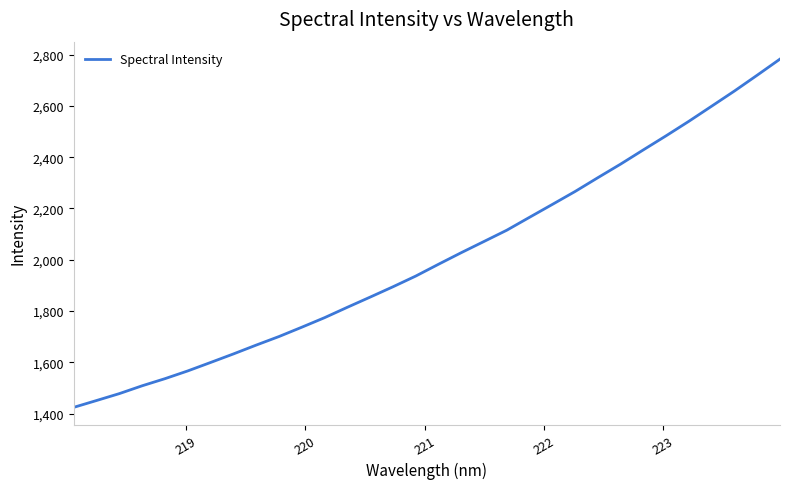

What is the minimum value shown in the chart?

1425.0